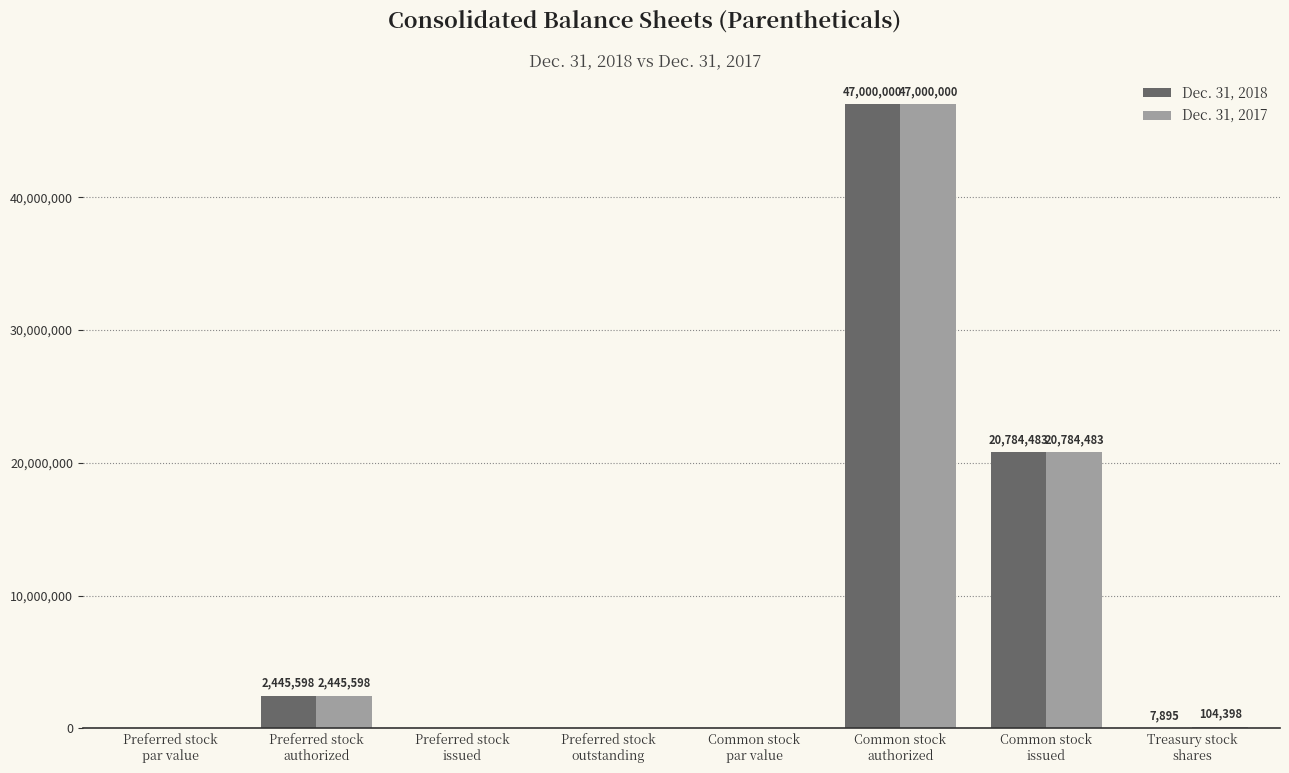

At which label does Dec. 31, 2018 reach its peak?

Common stock
authorized